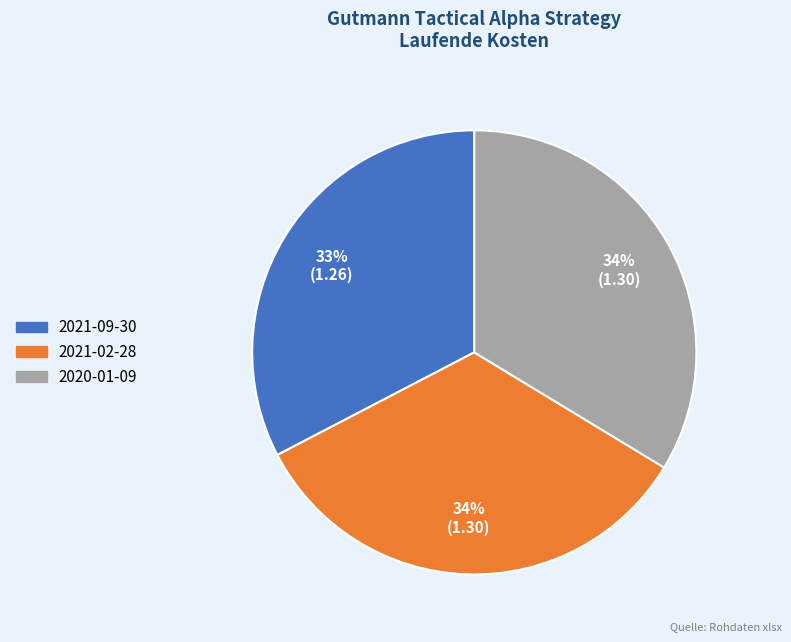

How many segments does this pie chart have?

3